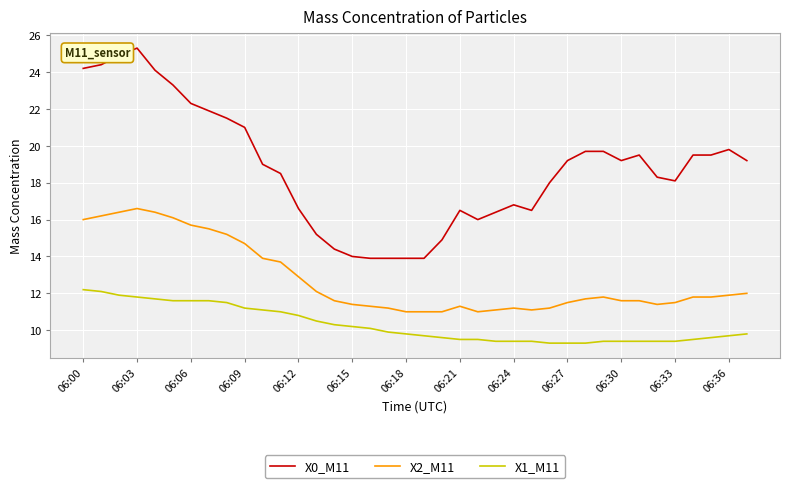

What is the highest value of the X2_M11 series?

16.6